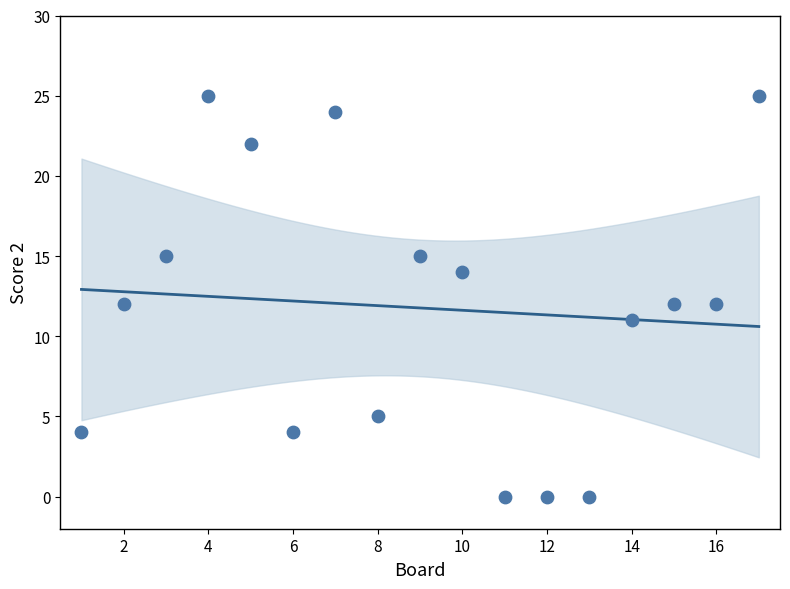

What is the range of X values (max minus min)?

16